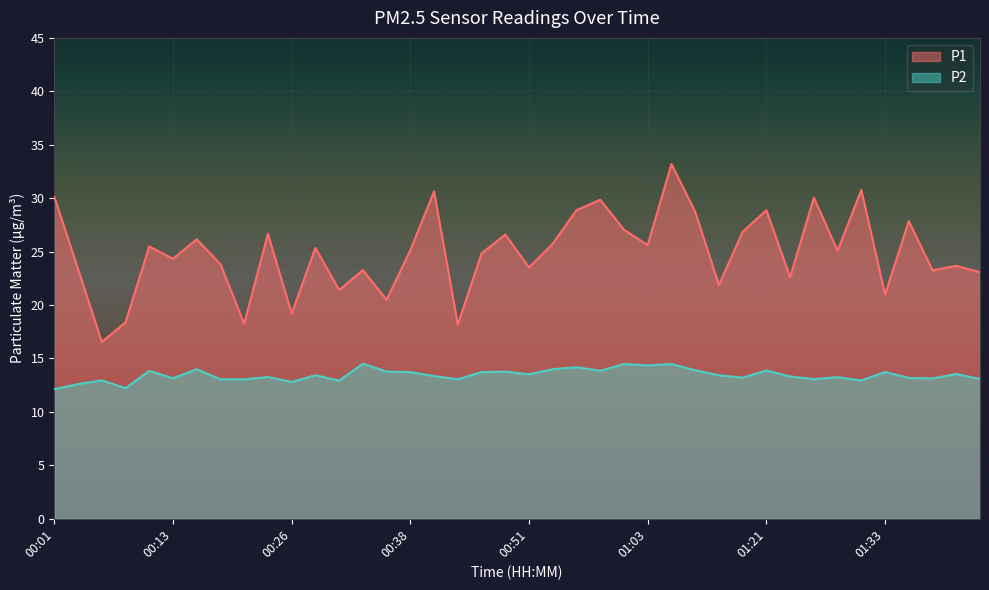

The value of P1 at 00:28 is 25.4. True or false?

True